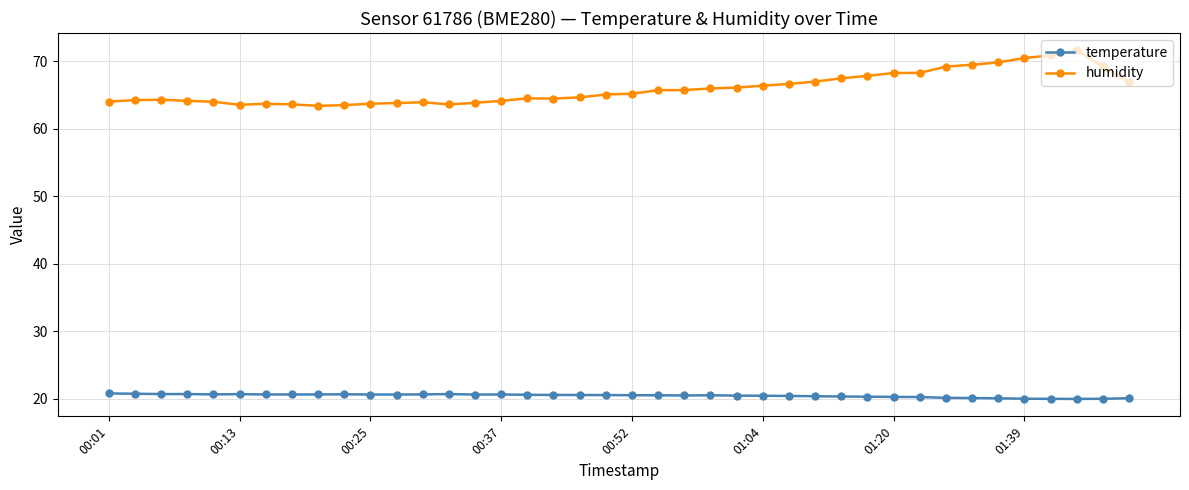

At how many categories does at least one series exceed 36?

40